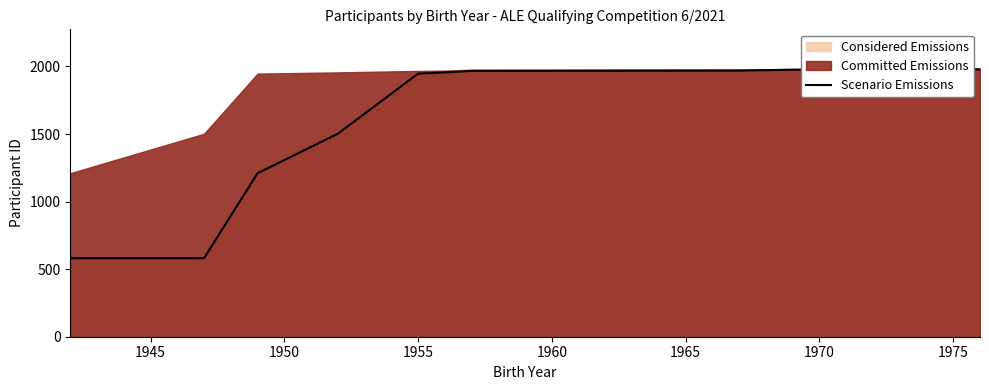

What is the difference between the maximum and minimum values?

1397